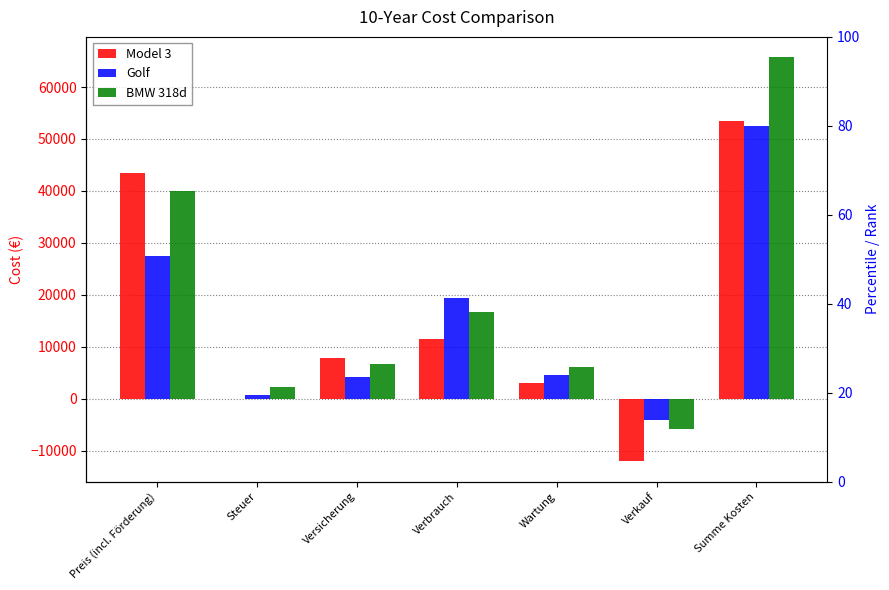

Which series has the widest spread of values?

BMW 318d